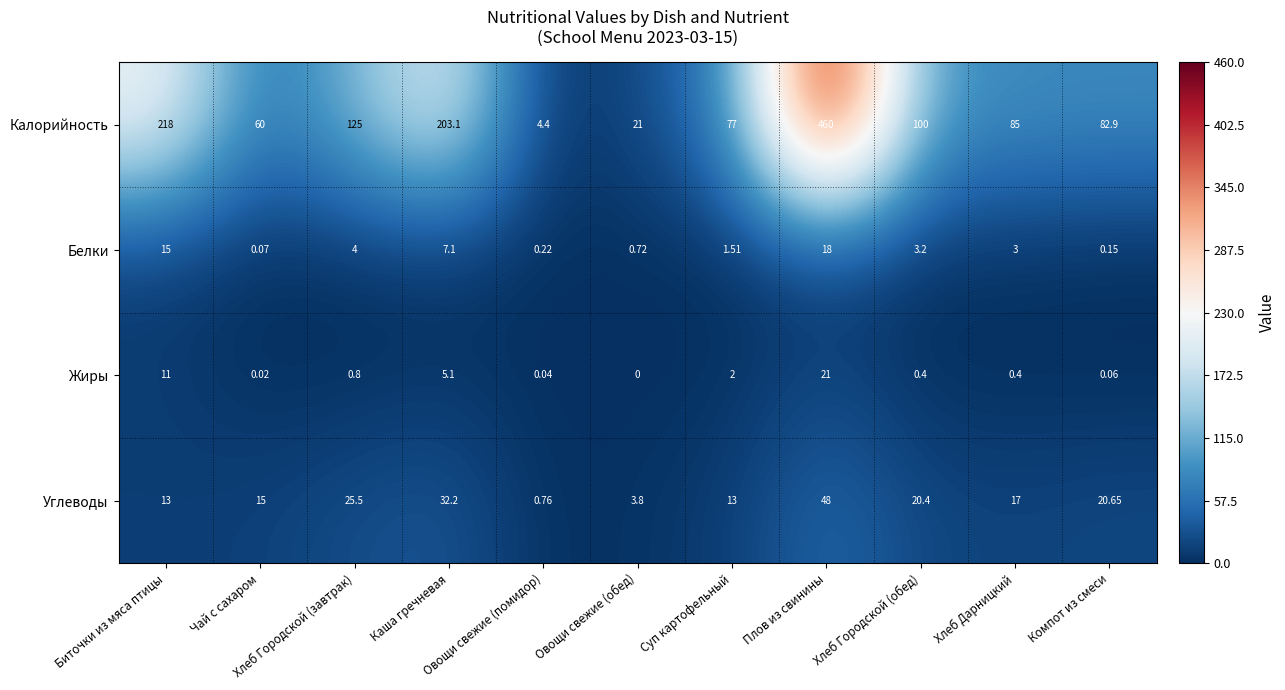

Rank the series by their maximum value, from highest to lowest.

Калорийность, Углеводы, Жиры, Белки